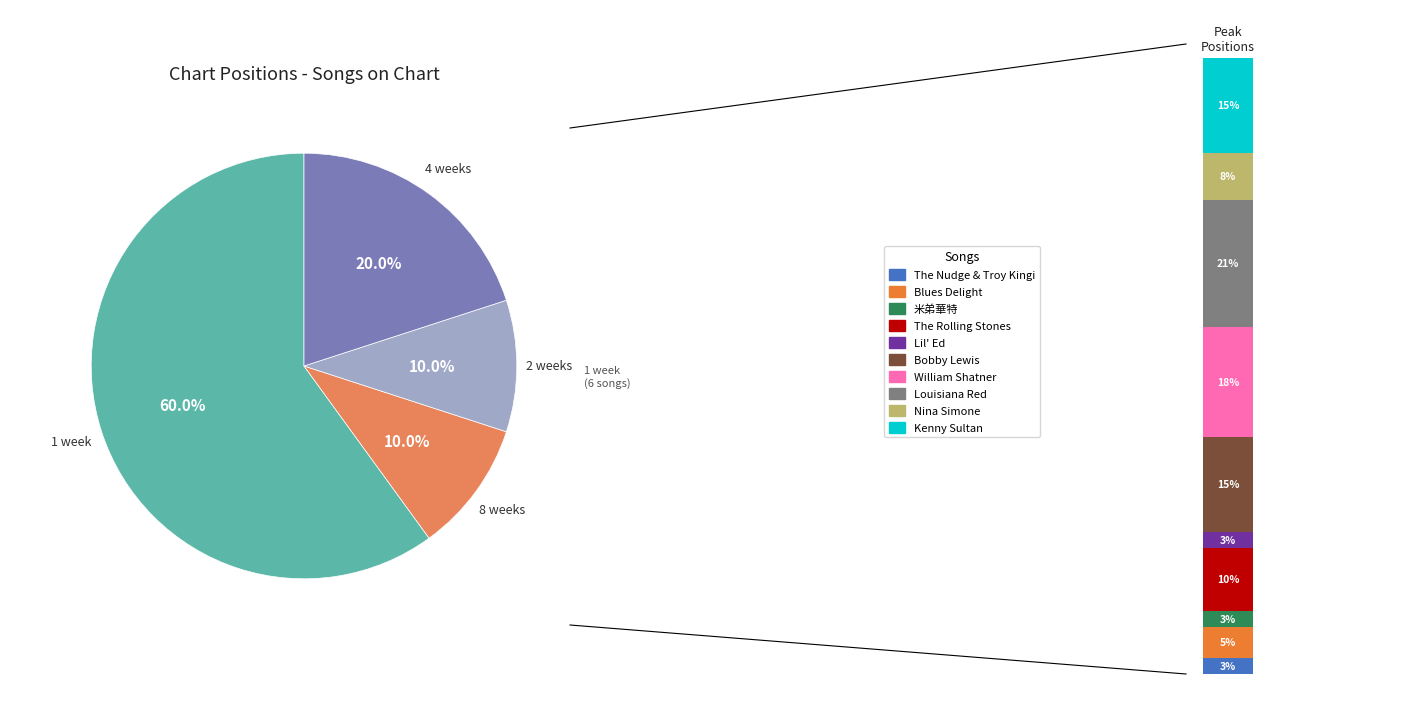

The 3 slice represents 1% of the pie. True or false?

False